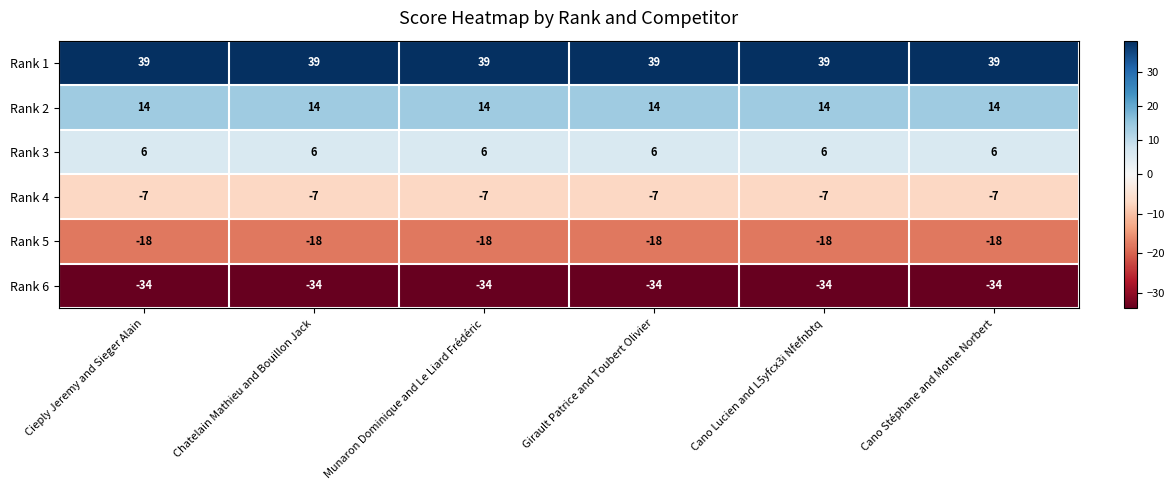

Read the Rank 1 value at Chatelain Mathieu and Bouillon Jack.

39